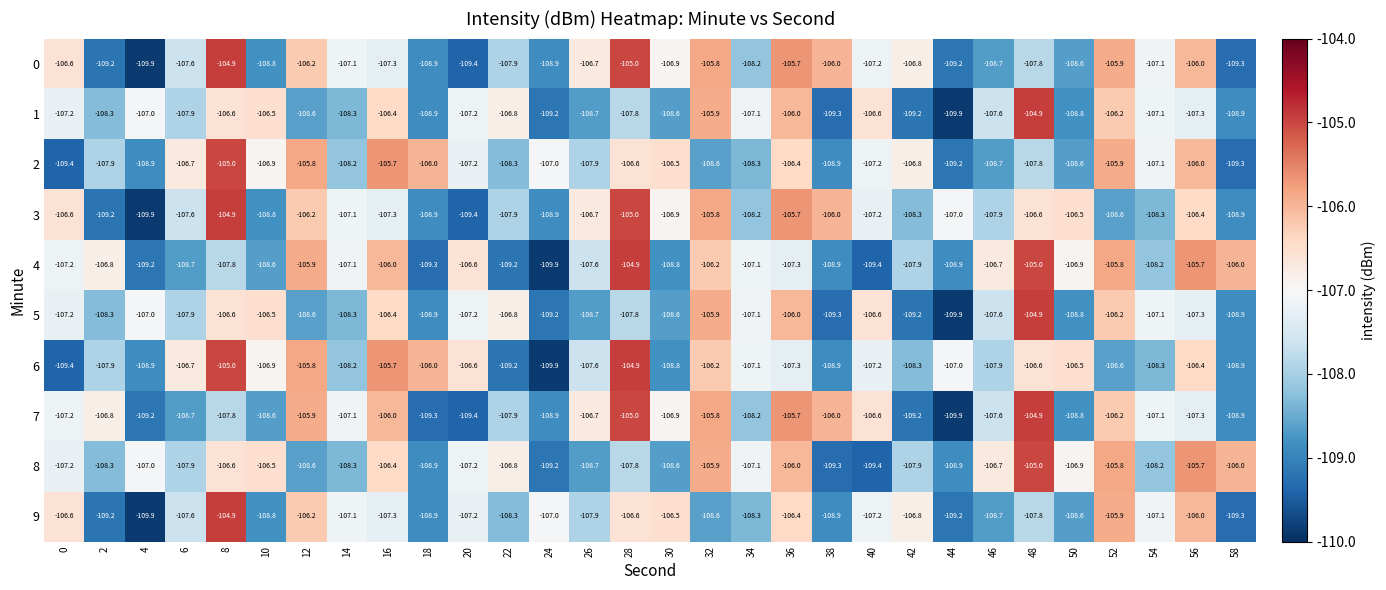

Count the number of data series in this chart.

10